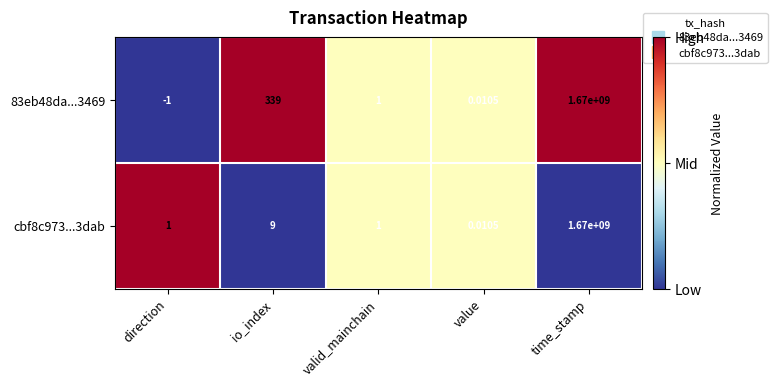

Rank the categories by 83eb48da...3469 value from lowest to highest.

direction, value, valid_mainchain, io_index, time_stamp